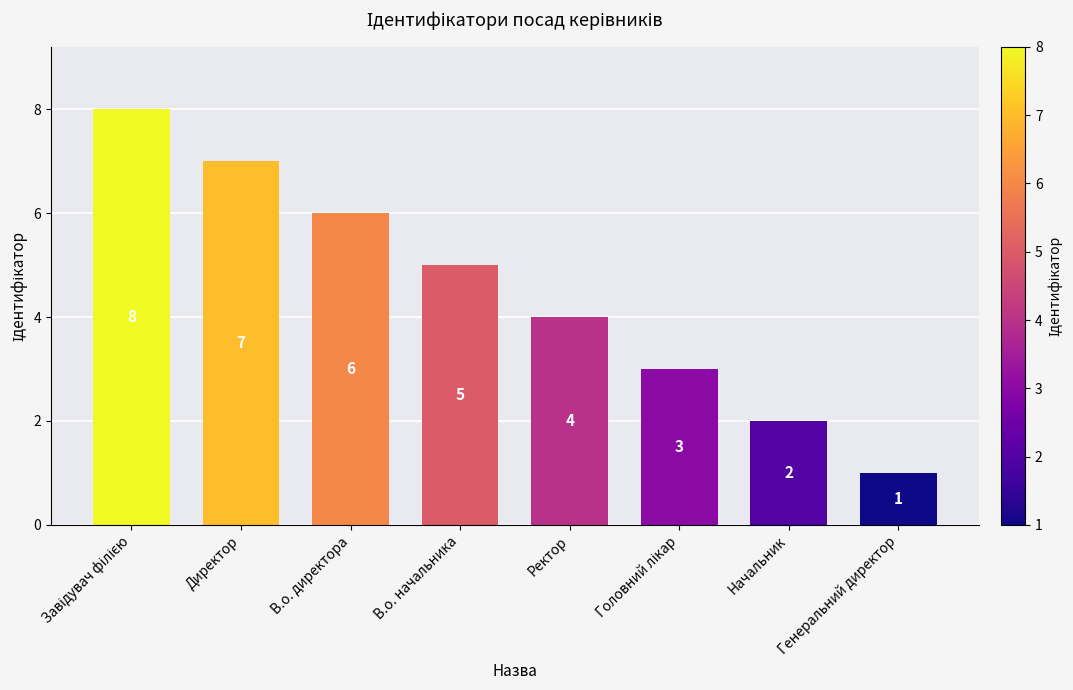

What is the label of the 7th bar from the right?

Директор